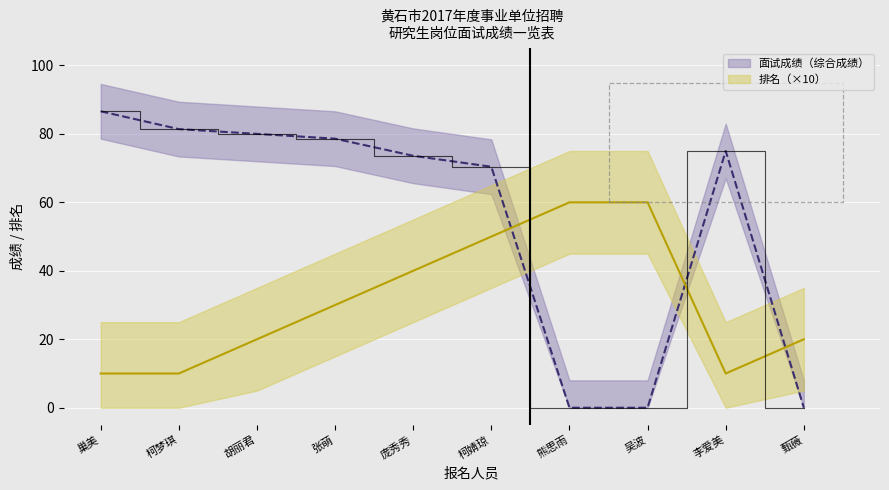

What is the total value across all series at 胡丽君?

100.0